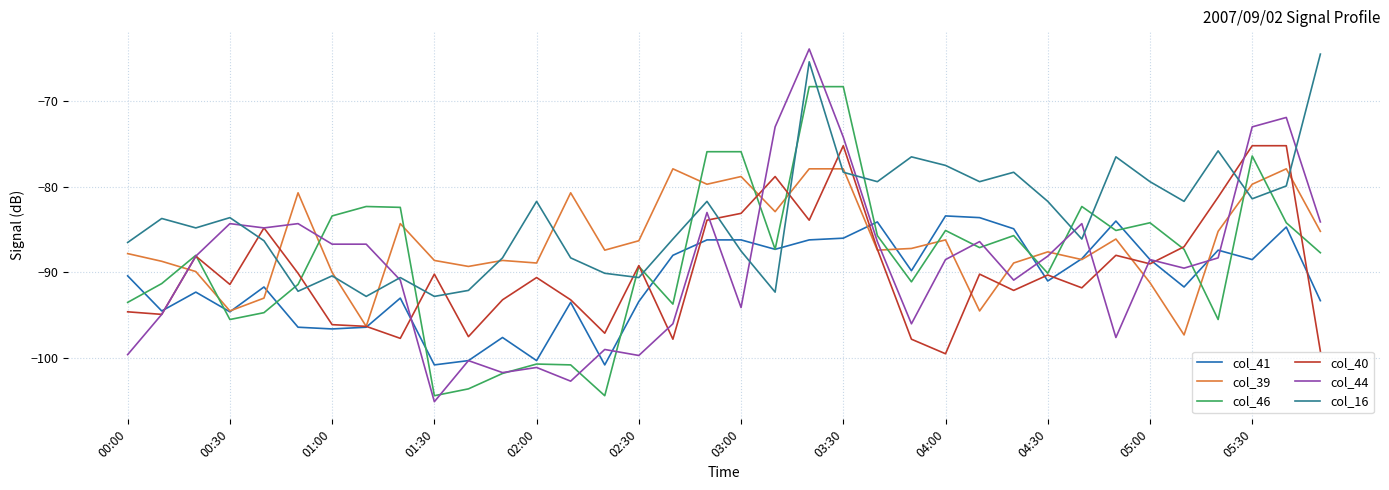

Which series has the largest total across all categories?

col_16